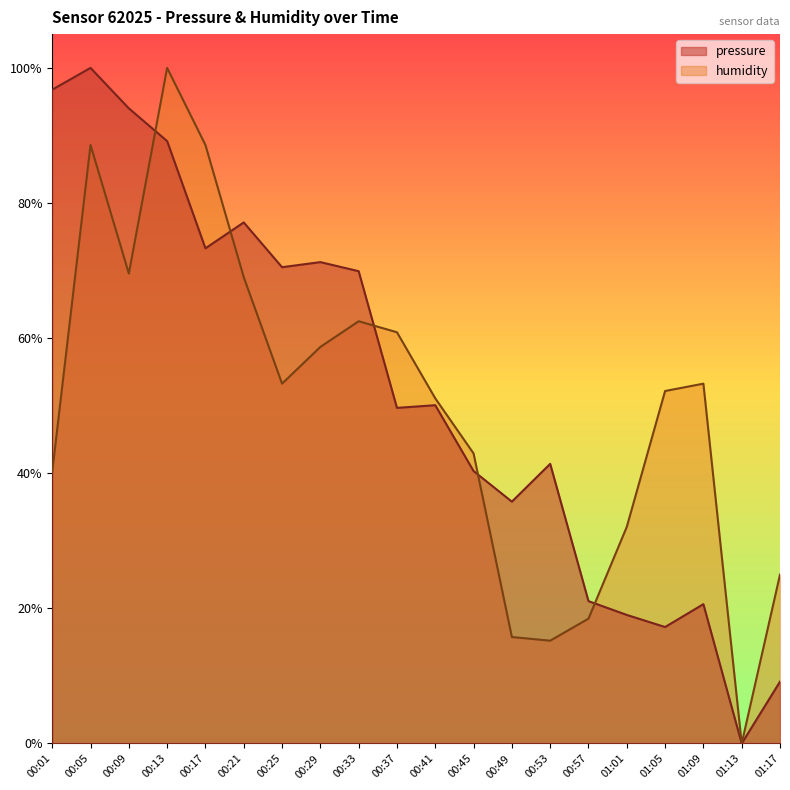

The pressure series shows 0.2 at 00:17. True or false?

False